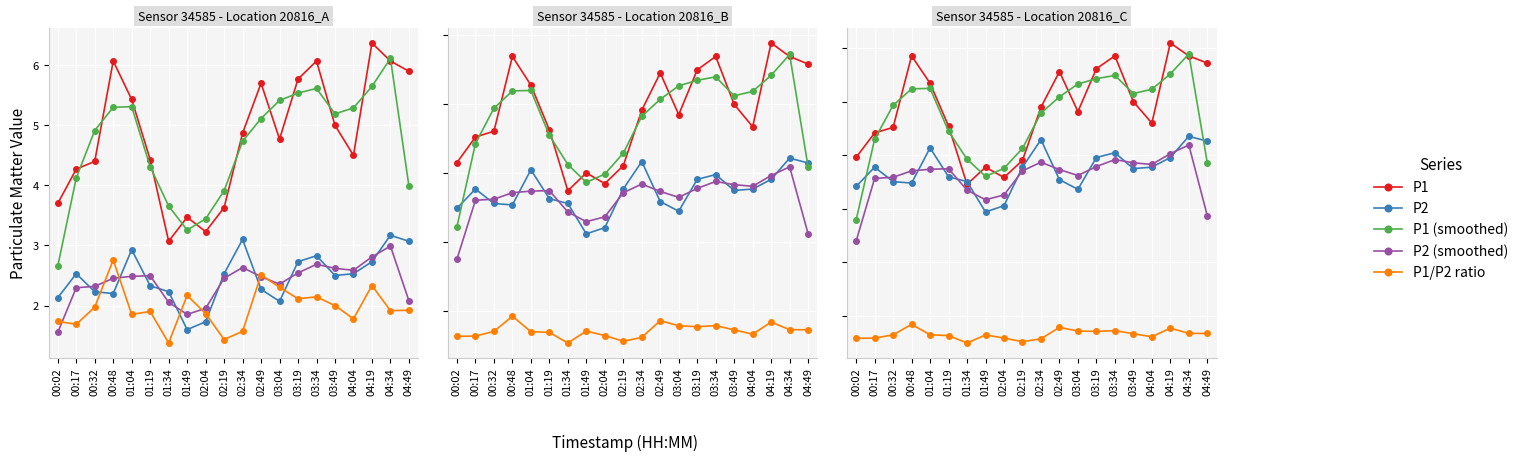

Between 03:19 and 03:04, which is larger?

03:19